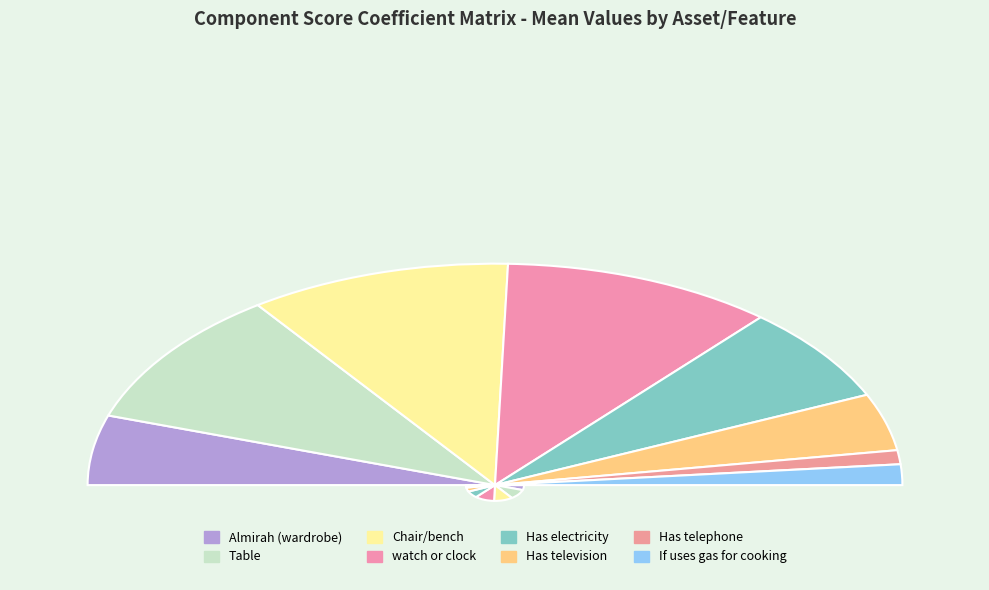

Is the sum of Has telephone and If uses gas for cooking greater than half?

No